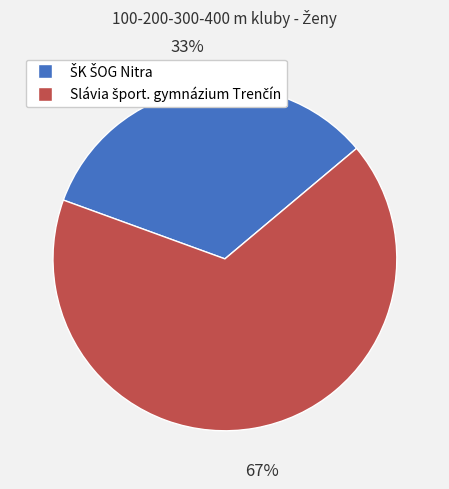

To the nearest percent, what is the average slice percentage?

50%